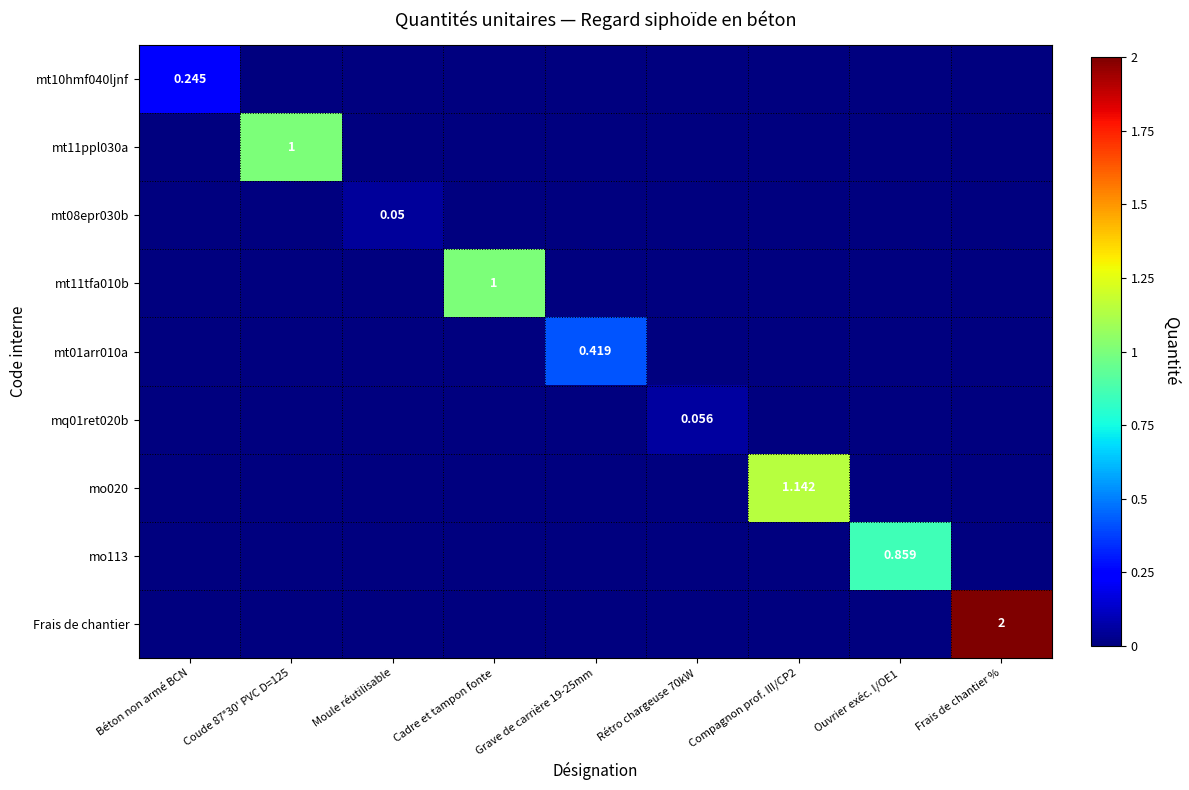

Is the value of mo113 at Ouvrier exéc. I/OE1 greater than the value of mt10hmf040ljnf at Béton non armé BCN?

Yes